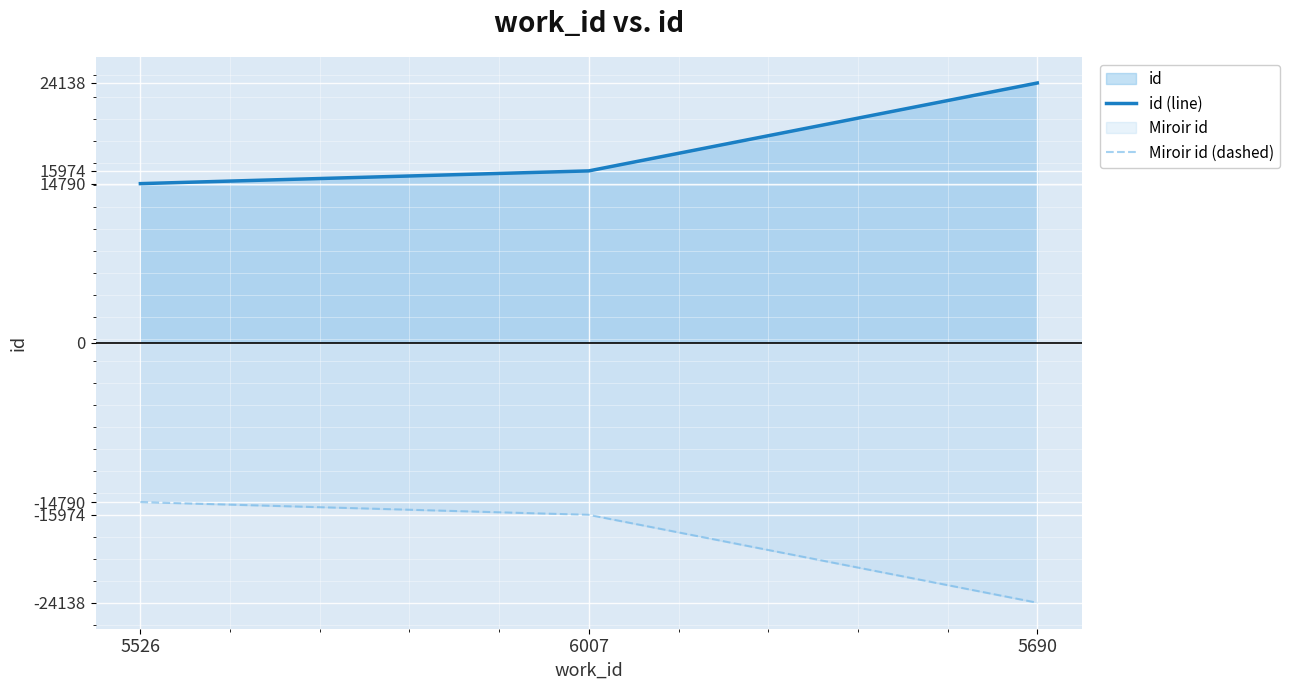

Where is id (line) nearest to the value 19464?

6007